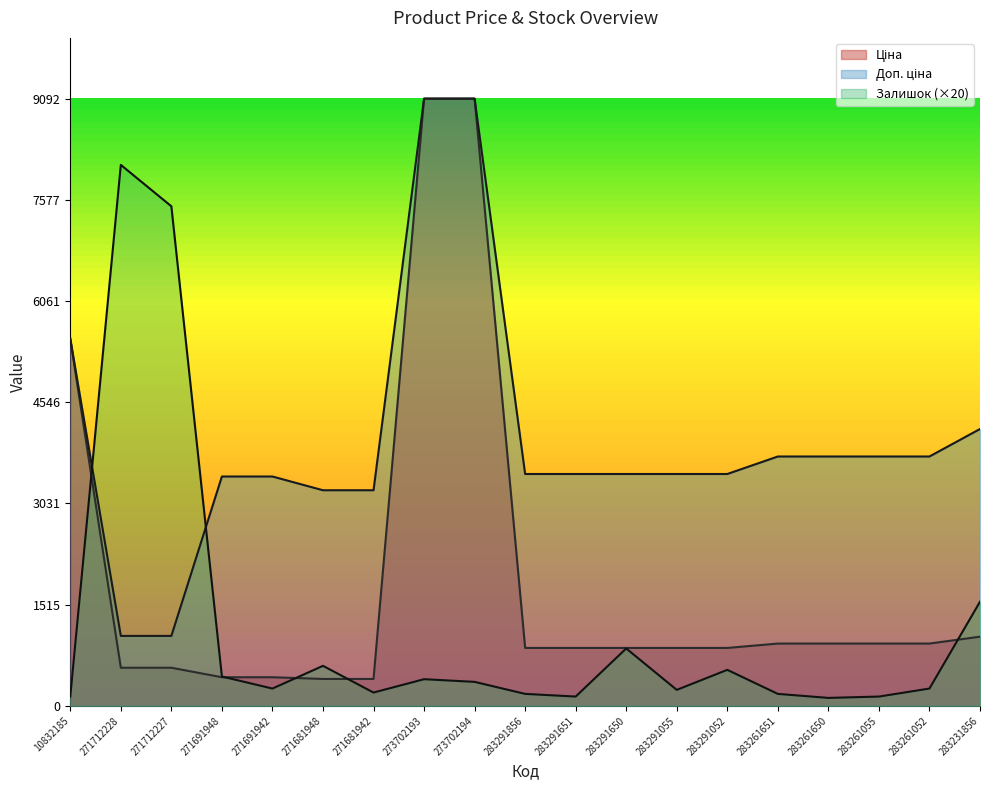

Count the number of categories in the chart.

19